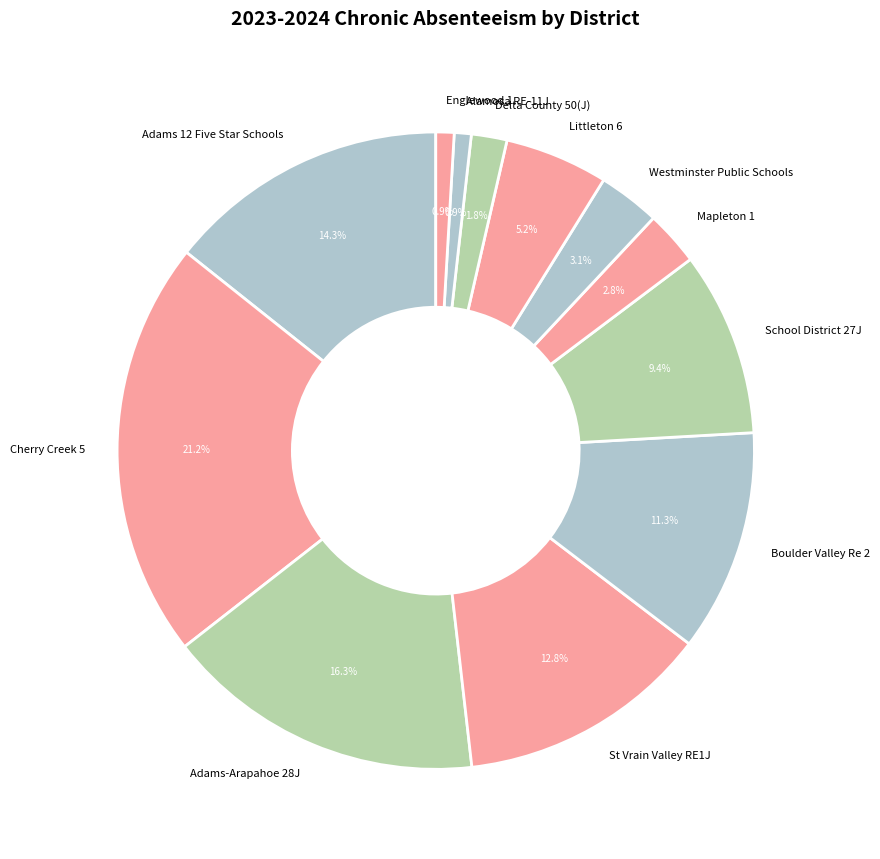

Does Westminster Public Schools represent more than half of the total?

No